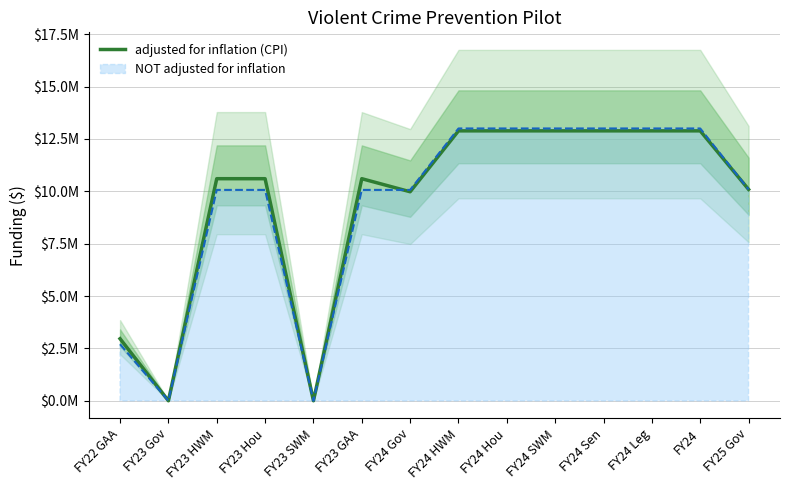

True or false: the data shows 4472163 at FY25 Gov.

False